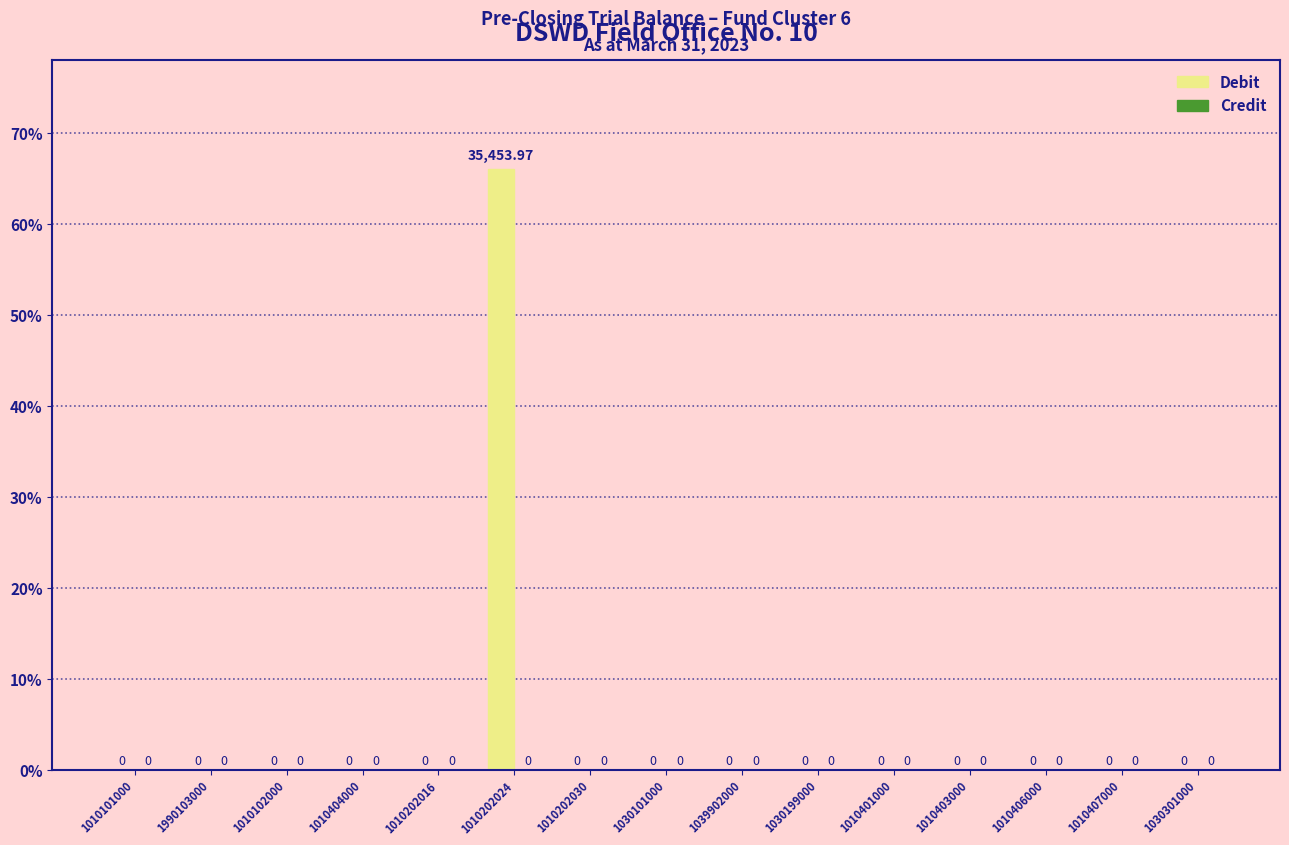

Does the chart contain stacked bars?

No